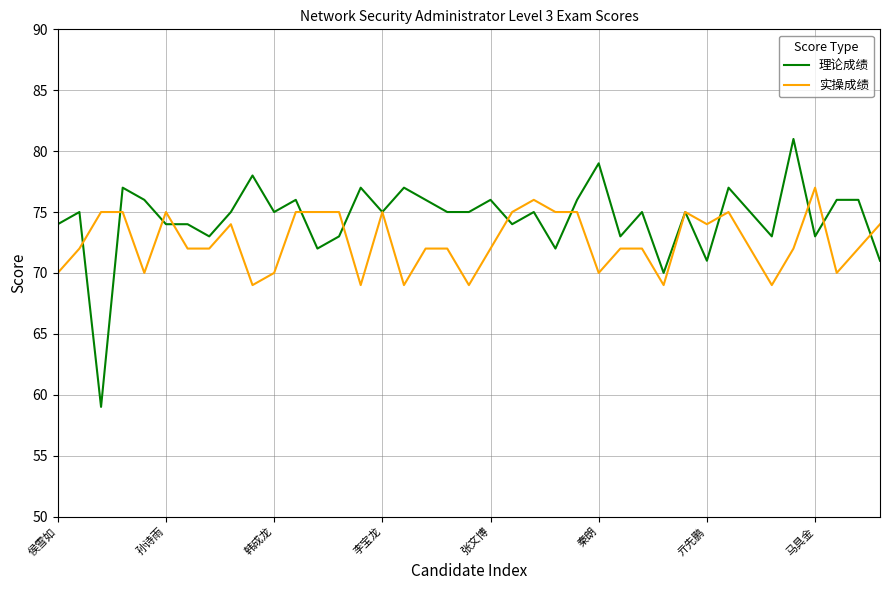

Which series has the largest range (max minus min)?

理论成绩